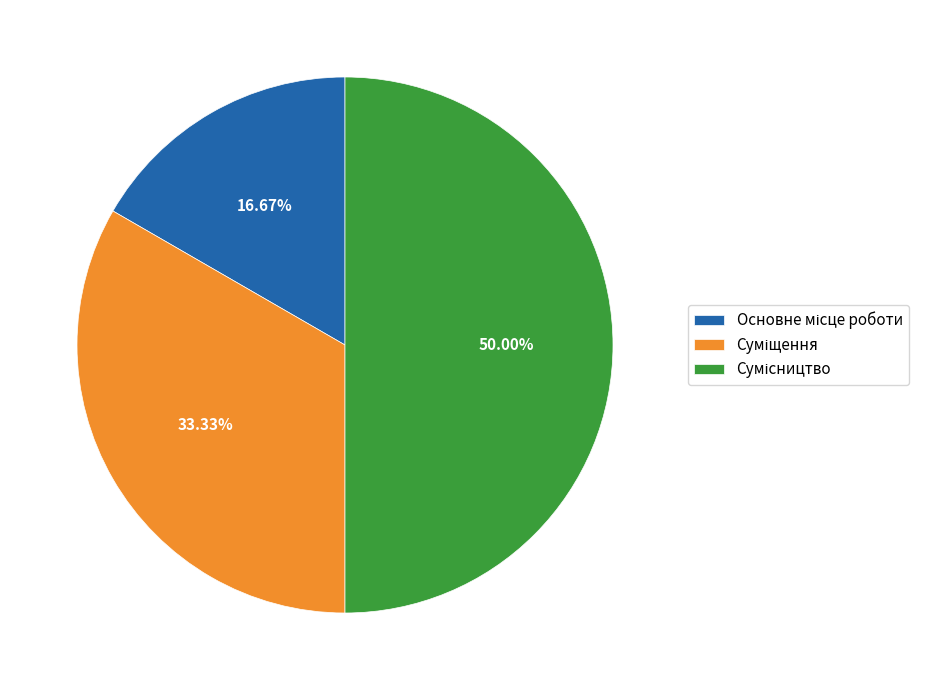

What is the change in value from Основне місце роботи to Сумісництво?

+2